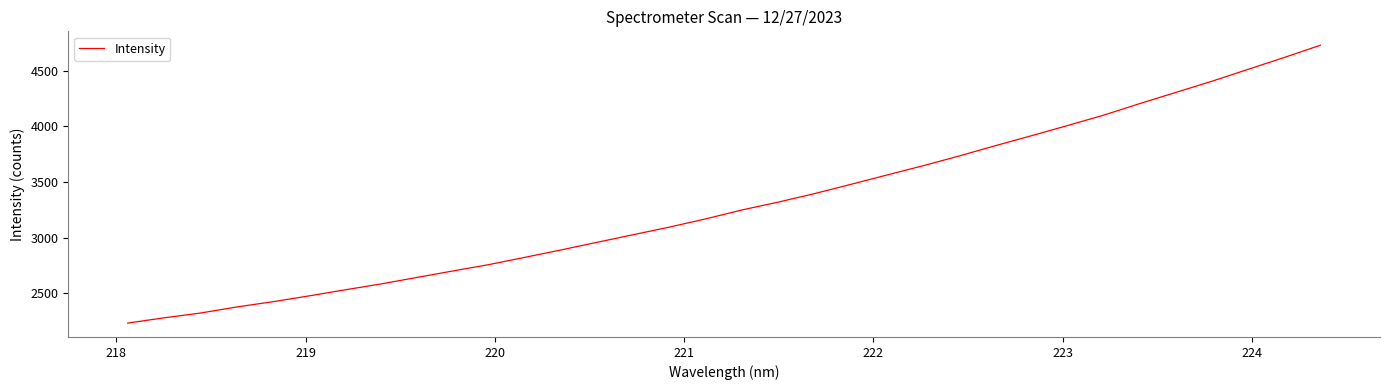

What is the difference between the maximum and minimum values?

2496.0